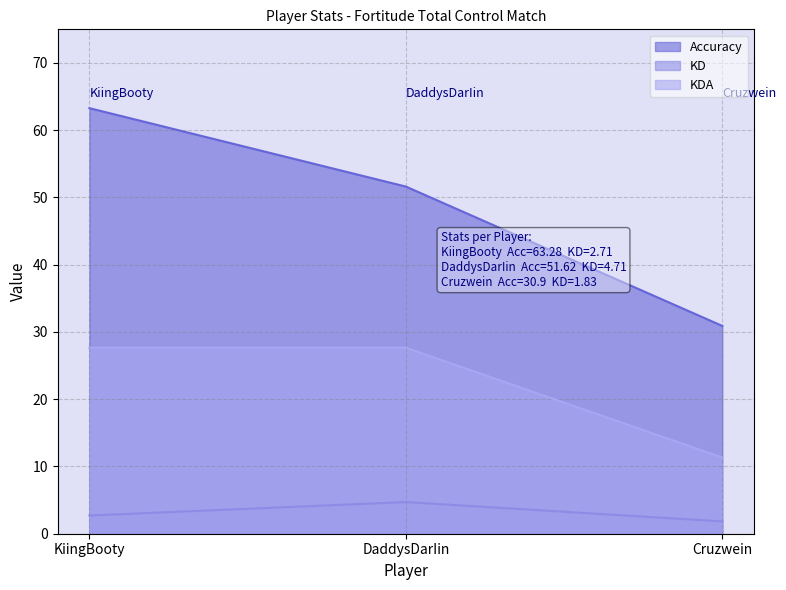

Is it true that KDA equals 20.2 at Cruzwein?

False